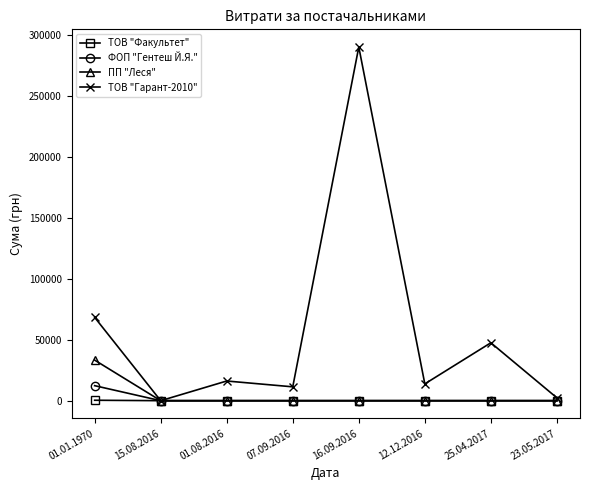

What is the greatest value displayed?

290101.4